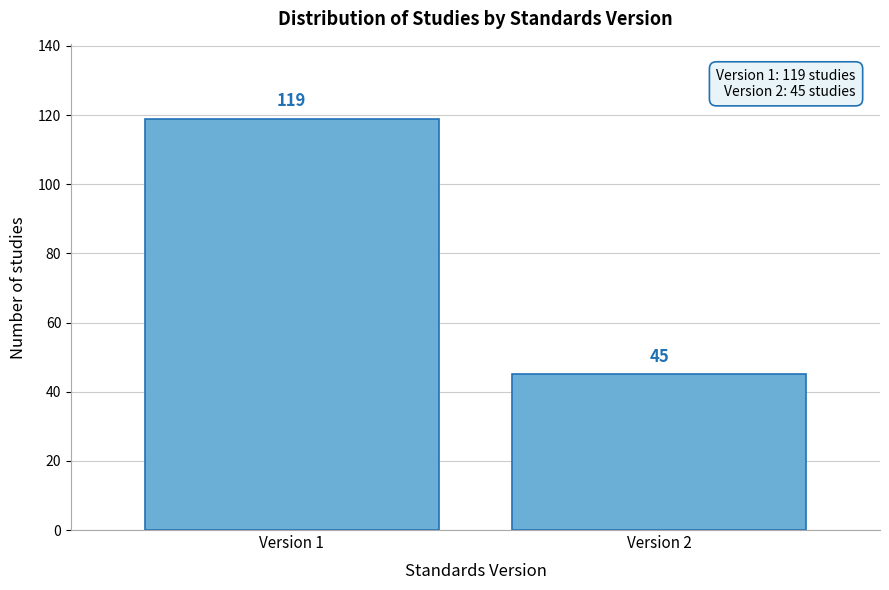

Reading left to right, what are all the values shown in this chart?

119	45